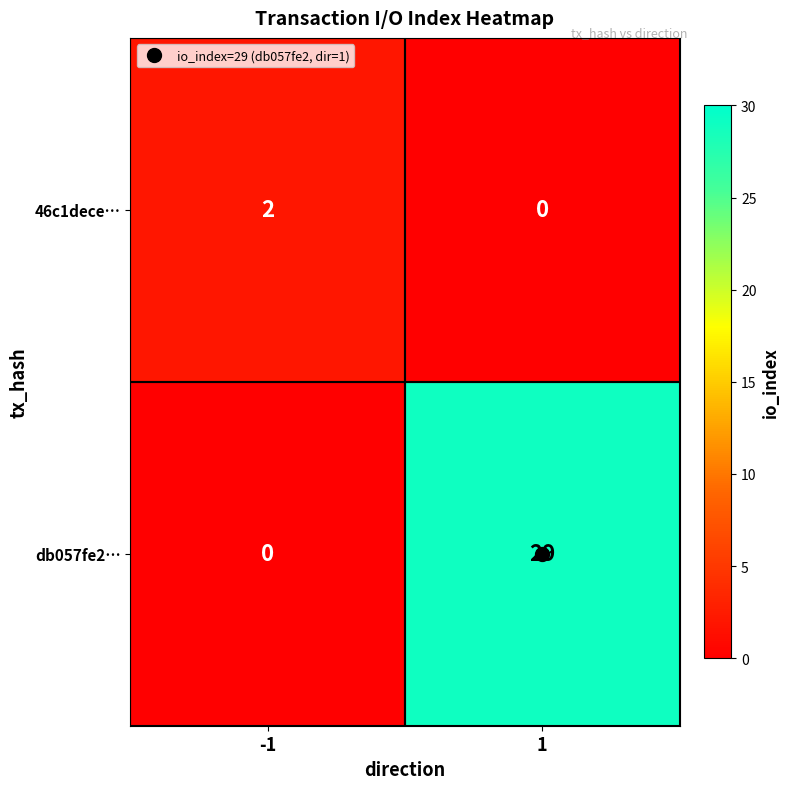

What value does the db057fe2… series have at 1?

29